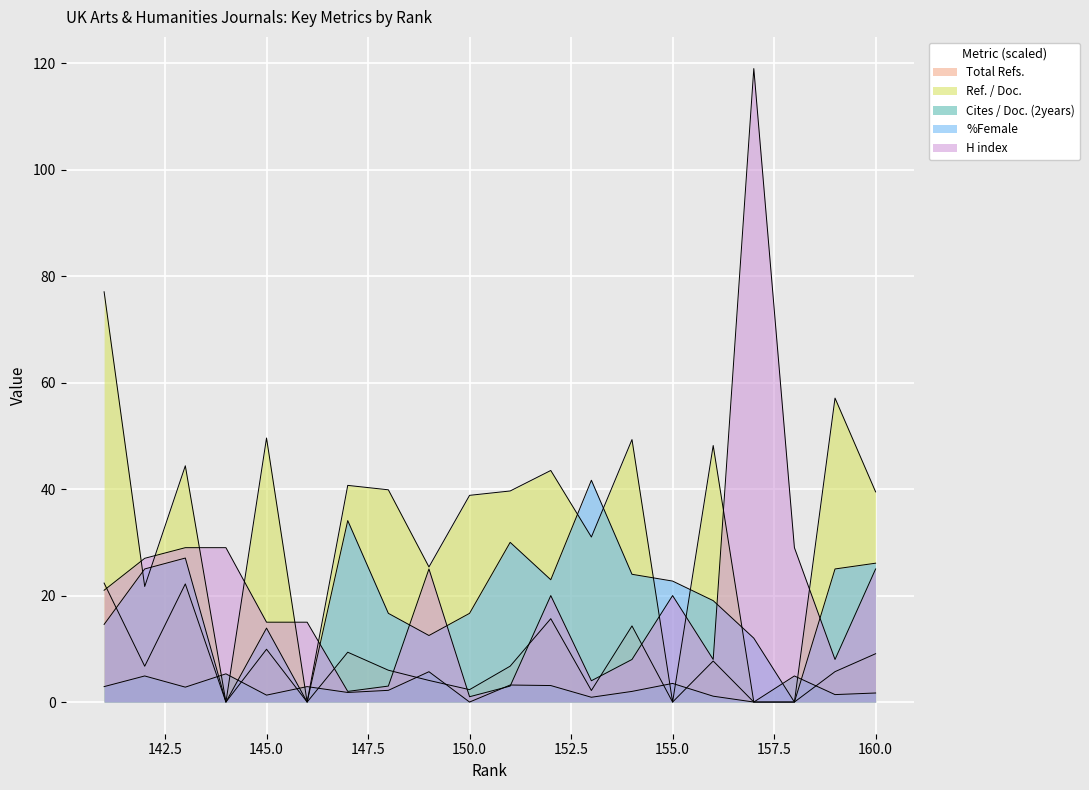

Rank the series at 141 from lowest to highest value.

Cites / Doc. (2years), %Female, H index, Total Refs., Ref. / Doc.